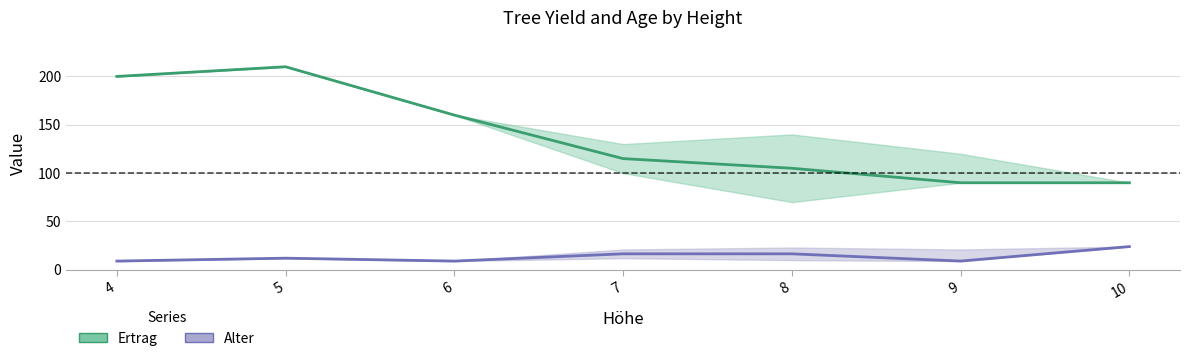

At how many categories does at least one series exceed 168?

2